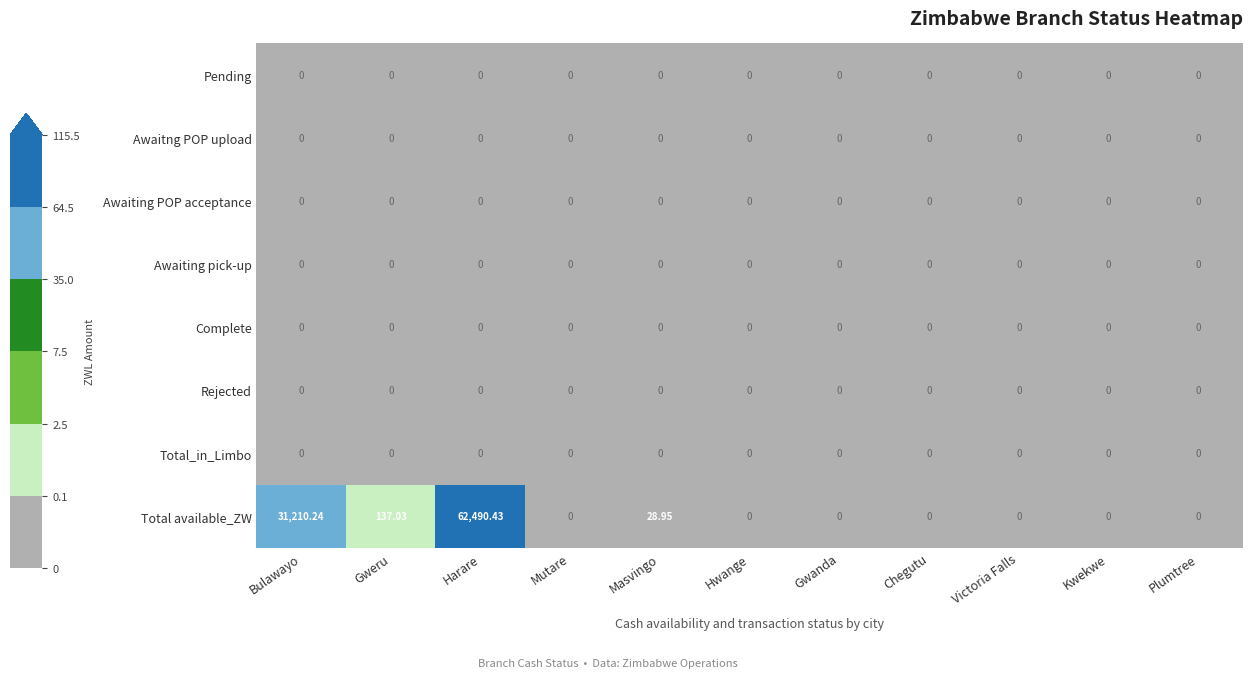

Which series has the largest range (max minus min)?

Total available_ZW